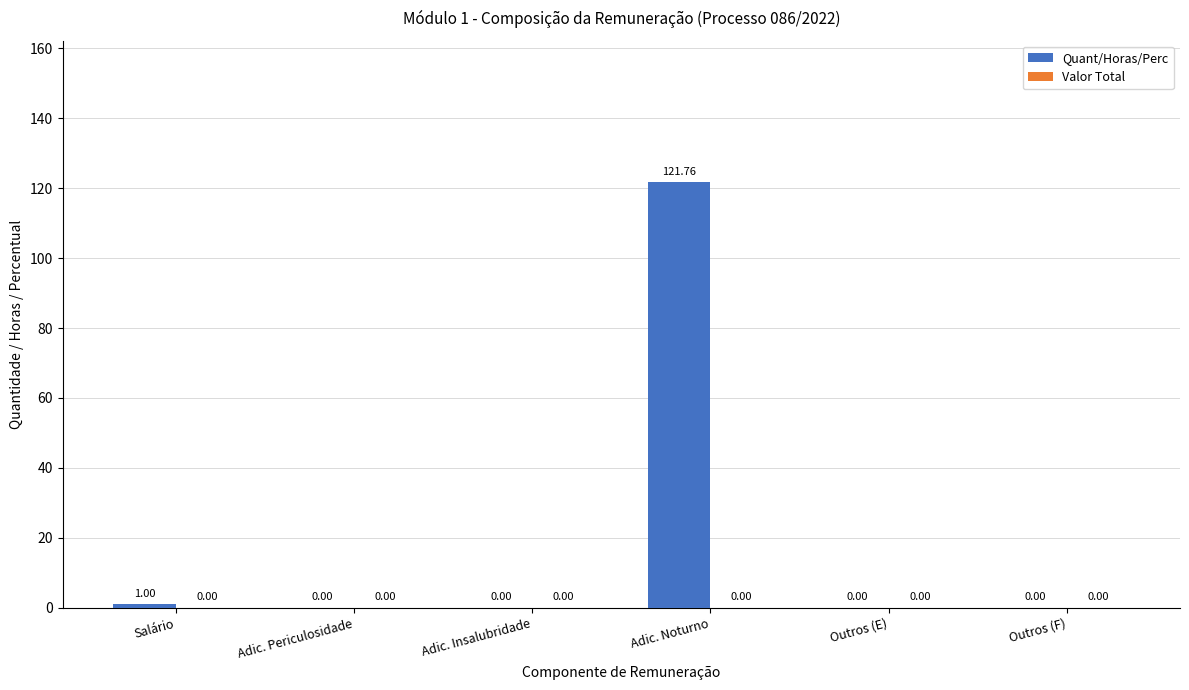

How many distinct data groups are displayed?

1